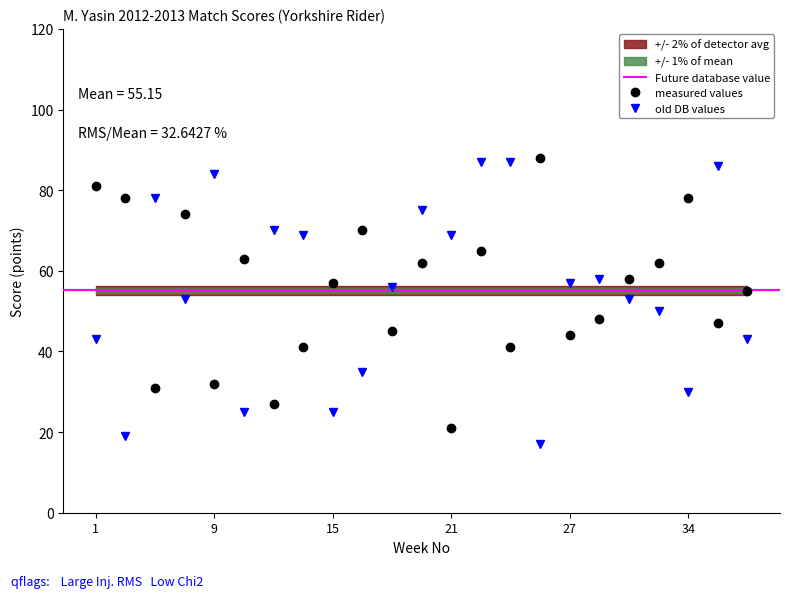

What is the maximum value for measured values?

88